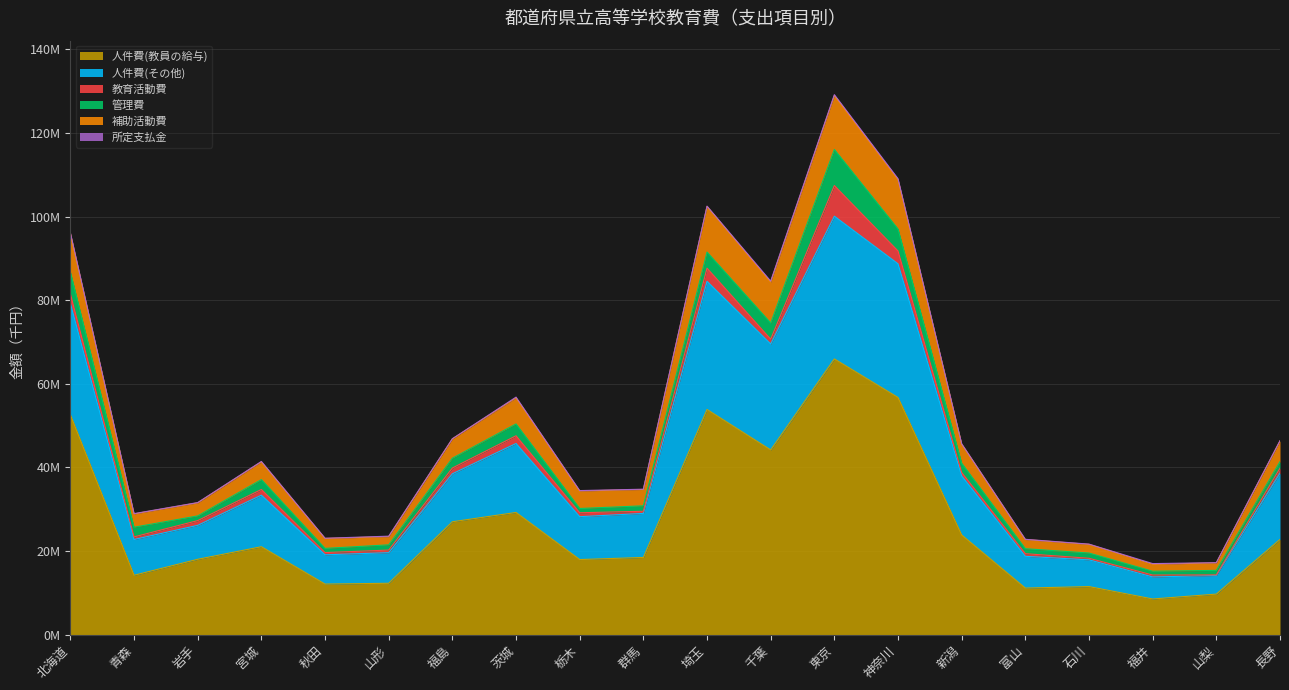

Does the chart display data point markers on the line(s)?

No